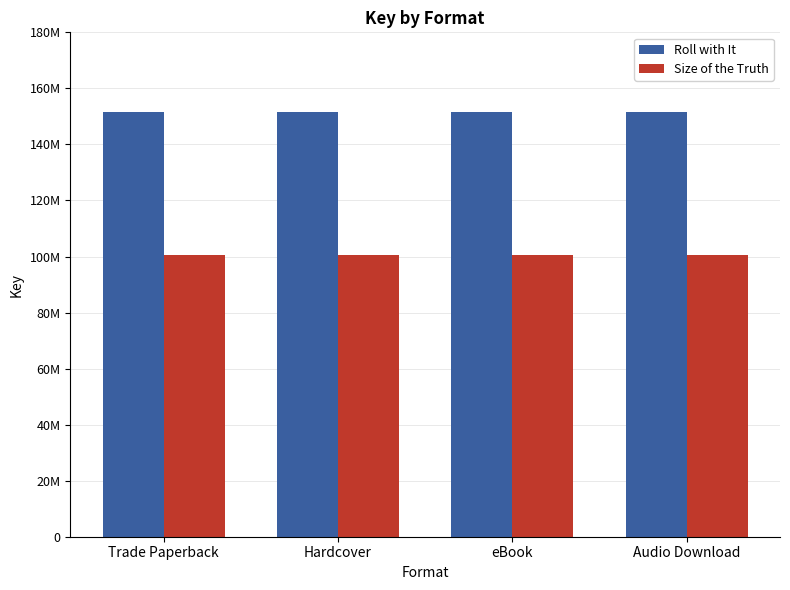

True or false: Size of the Truth has a value of 25994253 at Trade Paperback.

False